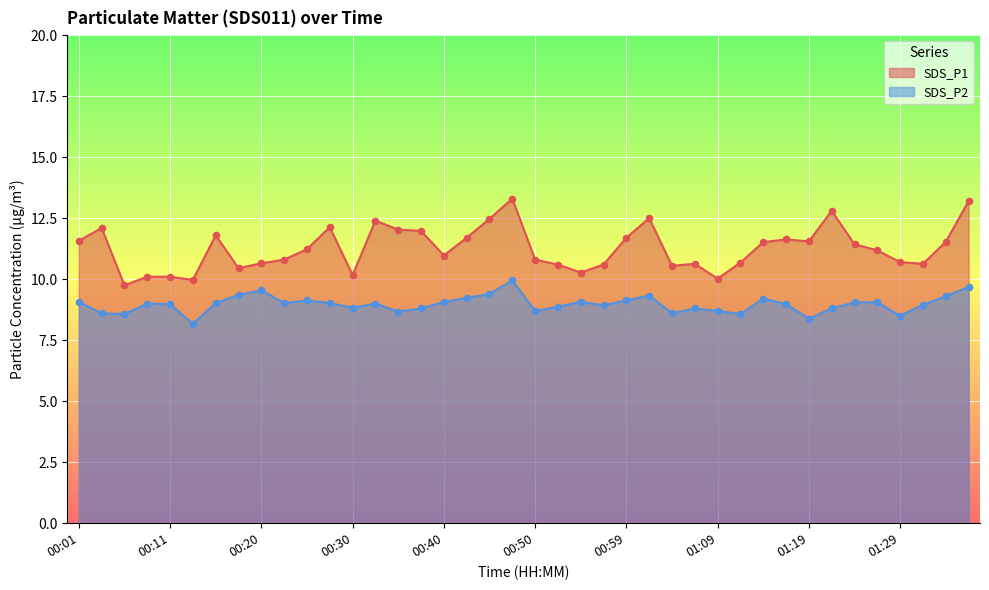

At which category is the sum across all series the highest?

00:47